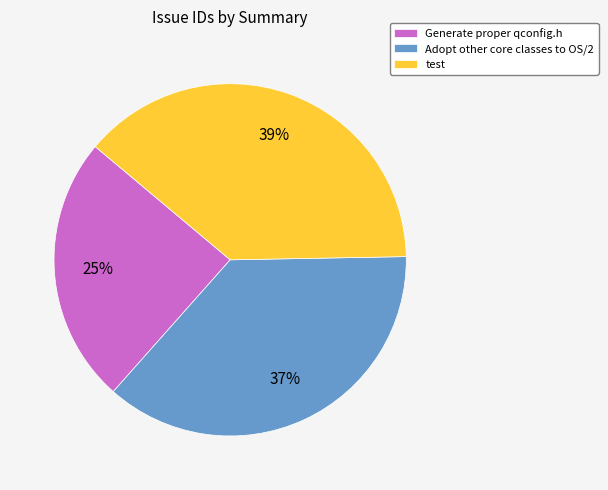

What is the ratio of the value at Generate proper qconfig.h to the value at test?

0.6